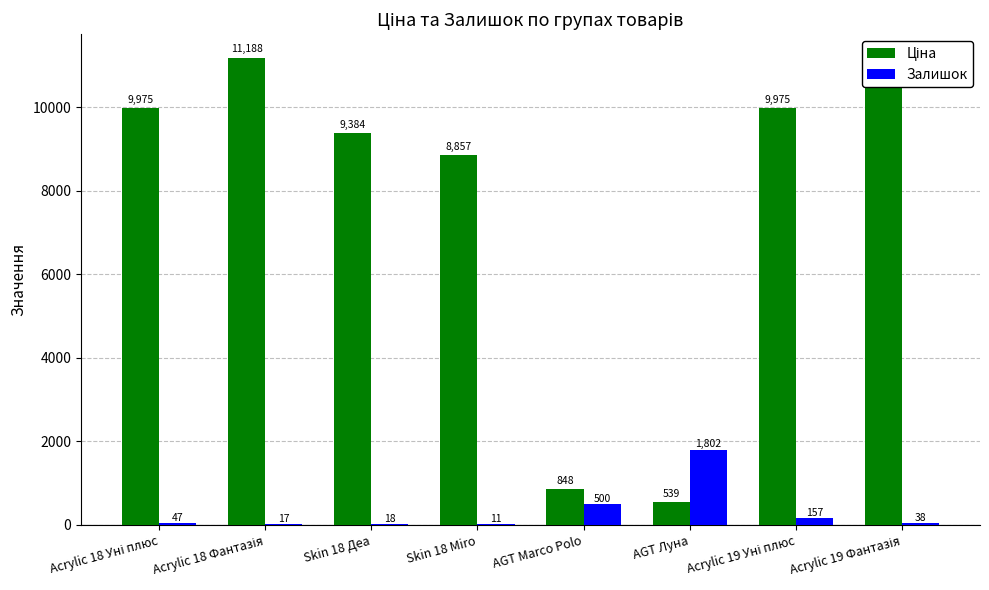

What is the average value of the Залишок series?

323.8